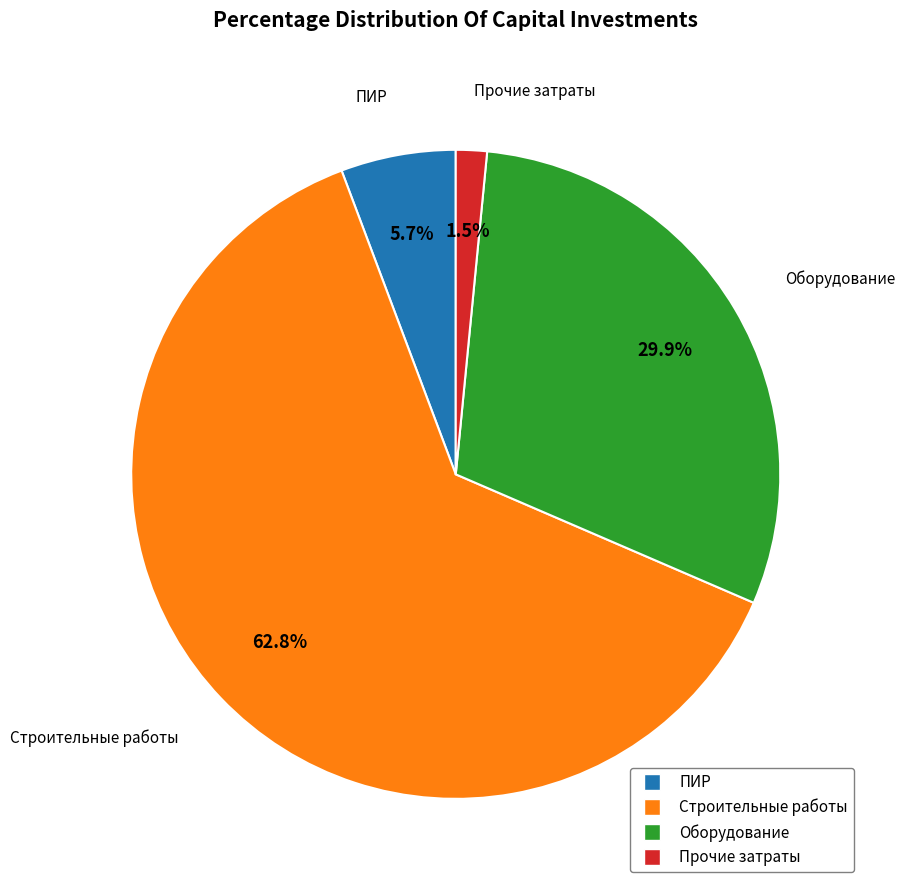

Does any single category account for the majority?

Yes